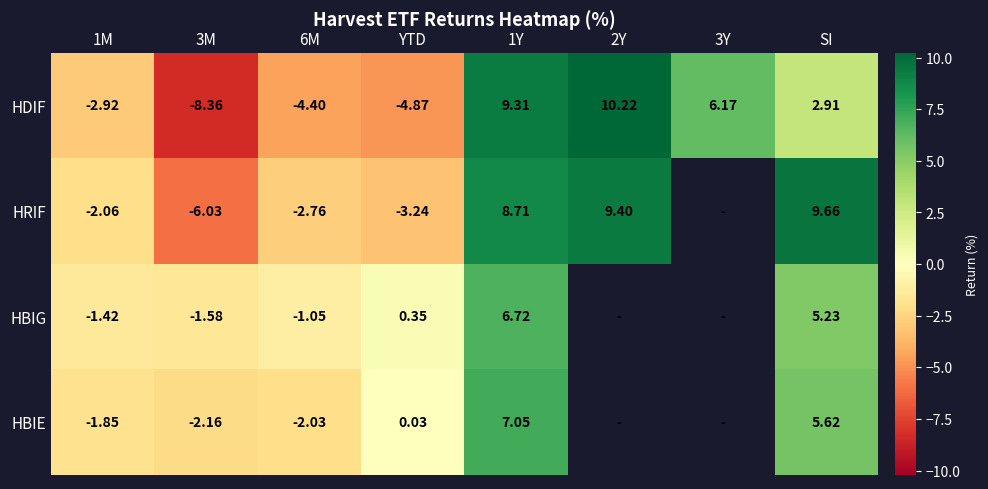

At 3M, list the series in order from largest to smallest.

HBIG, HBIE, HRIF, HDIF